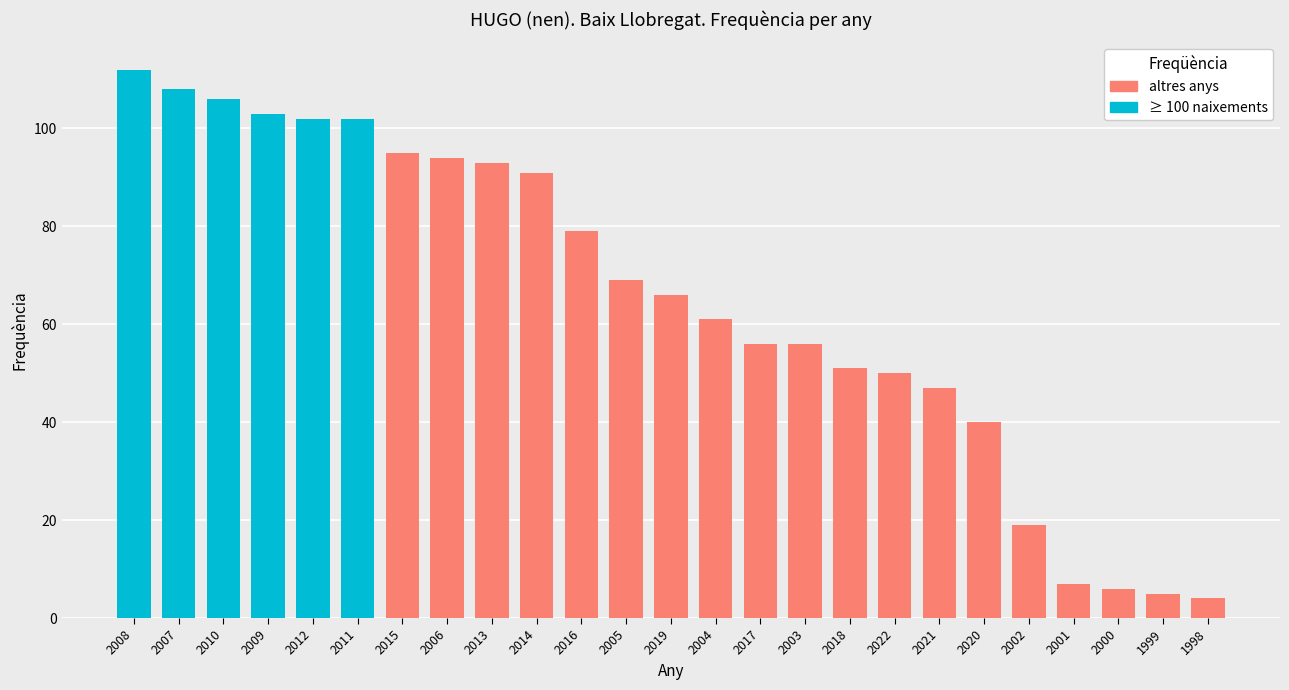

What is the label of the 16th bar from the left?

2003